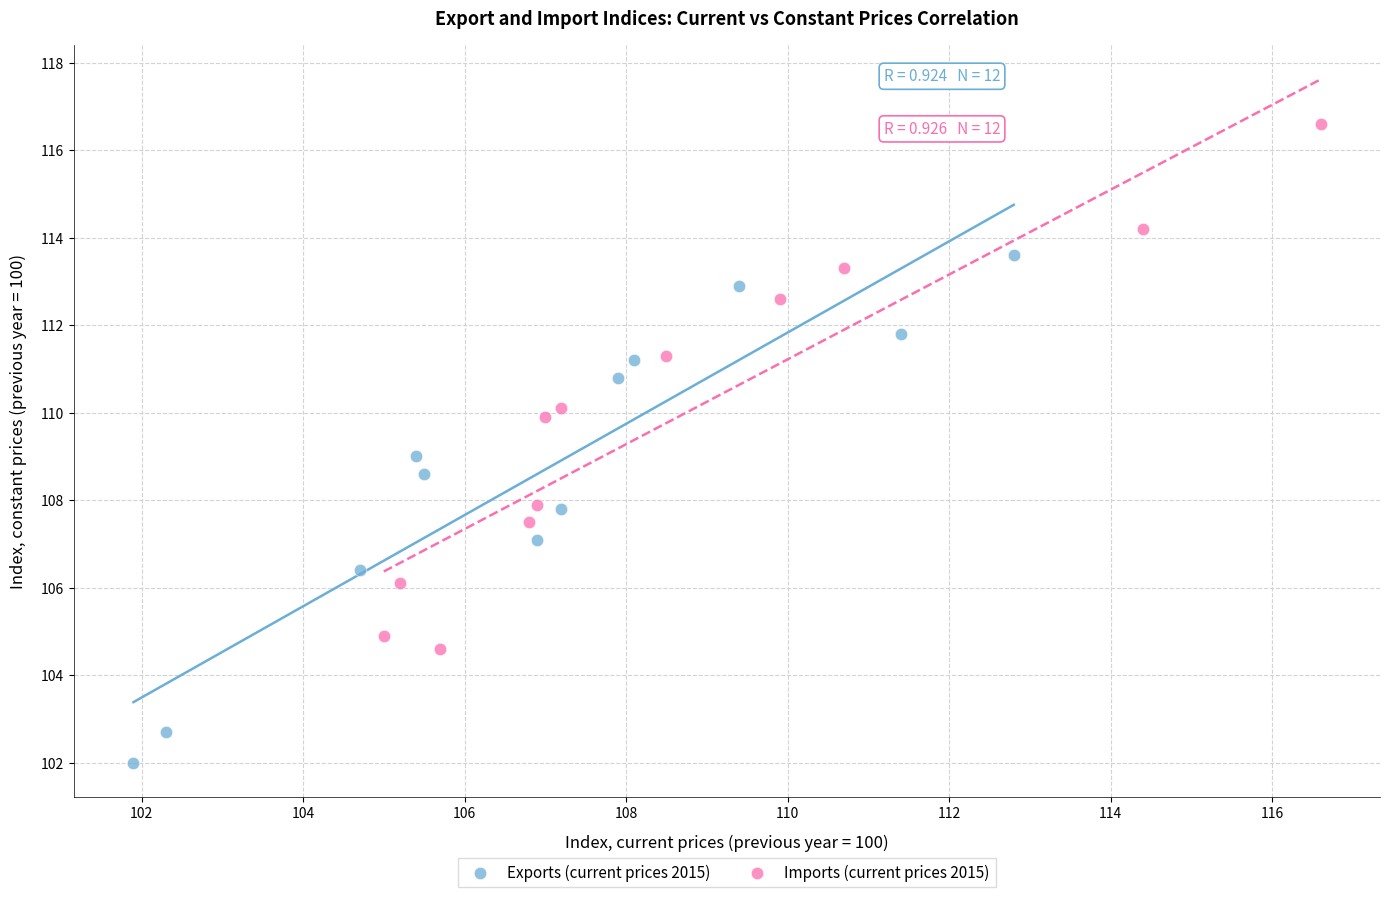

Which series has the widest spread of Y values?

Imports (current prices 2015)